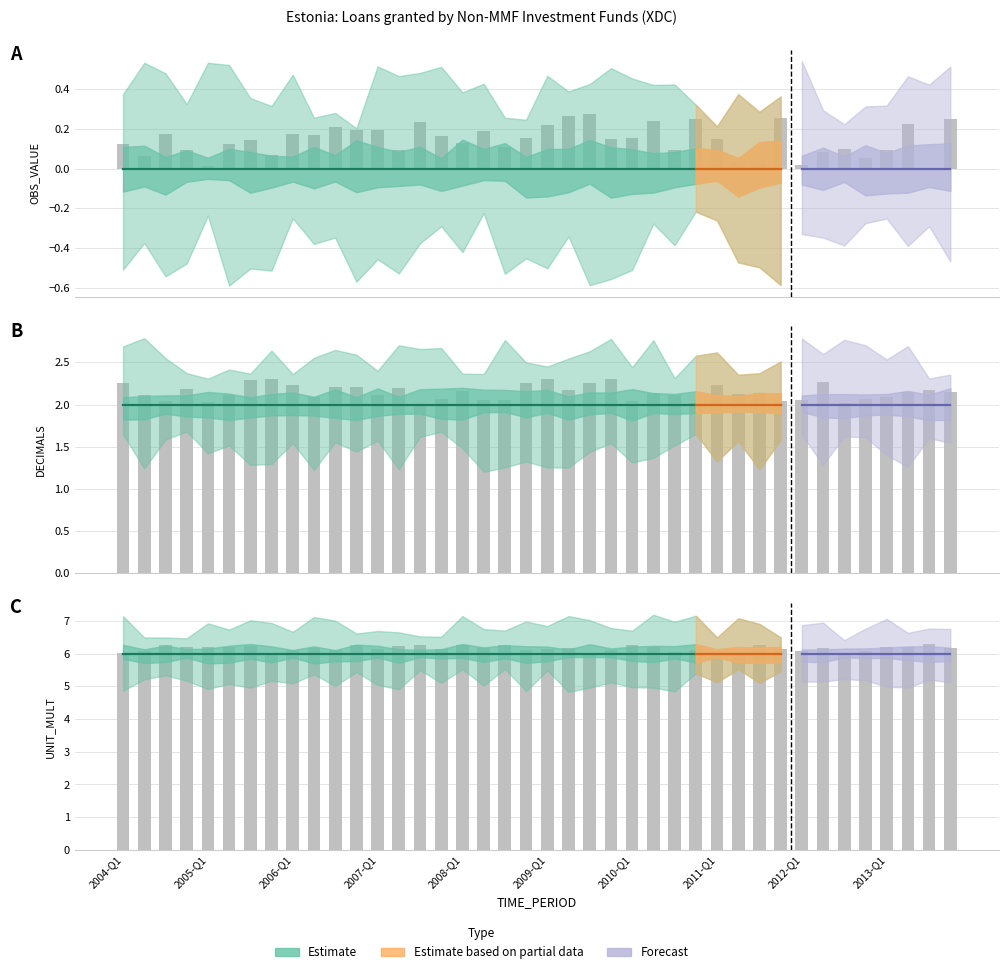

Which series has the largest total across all categories?

UNIT_MULT